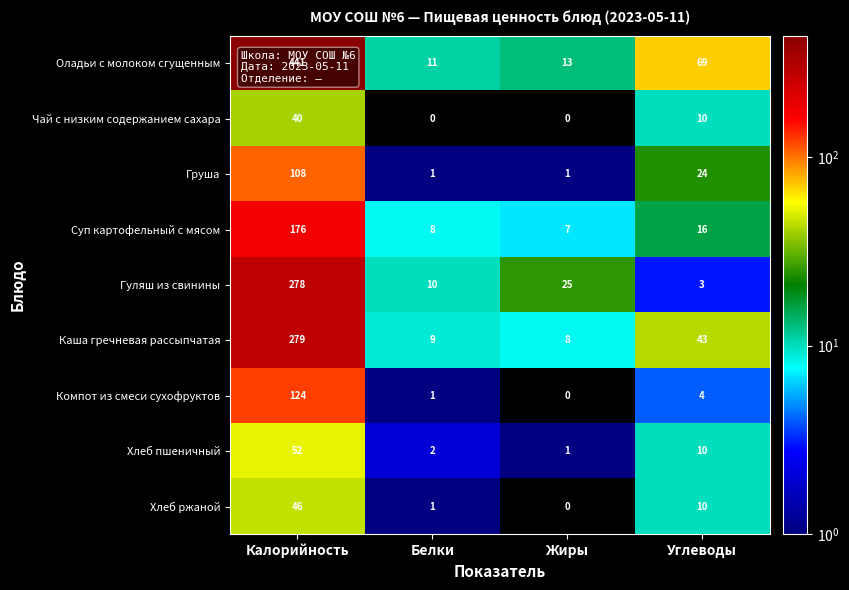

The value of Хлеб пшеничный at Жиры is 1. True or false?

True